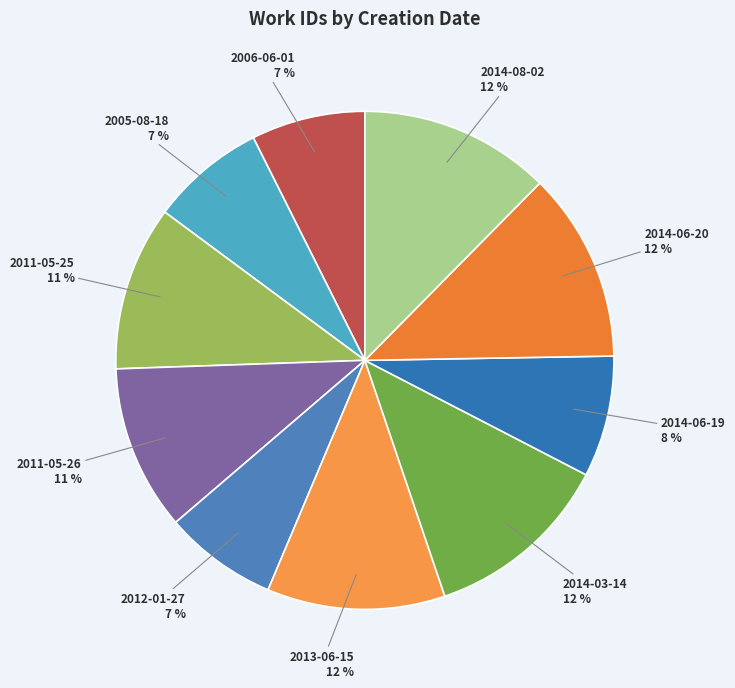

To the nearest percent, what is the difference between the largest and smallest slice percentages?

5%